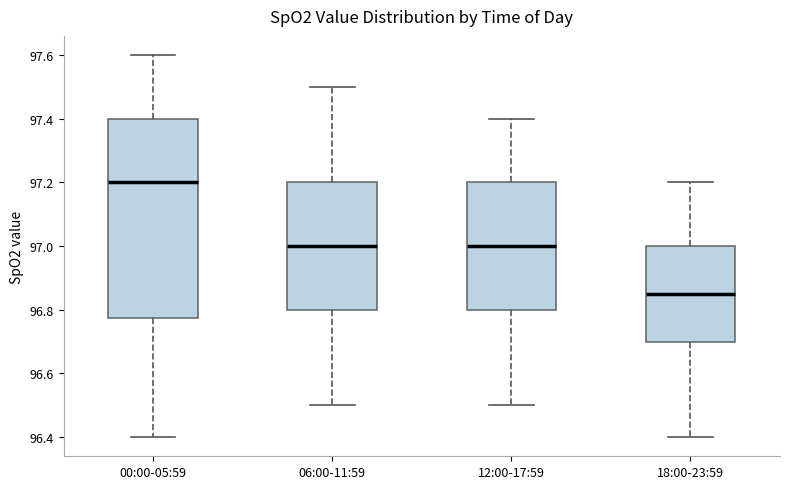

Where is the lower edge of the box for 18:00-23:59 on the y-axis? The values are not printed on the chart, so give them approximately, as read against the axis.

96.70